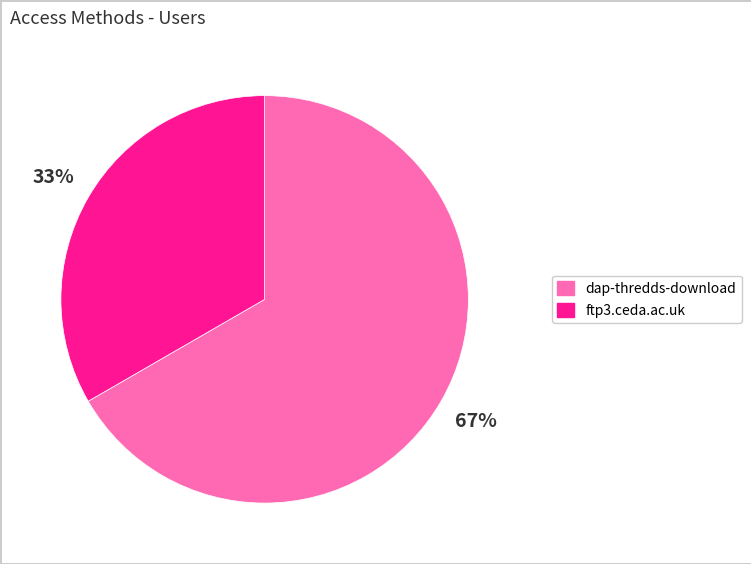

Which slice is the largest?

dap-thredds-download